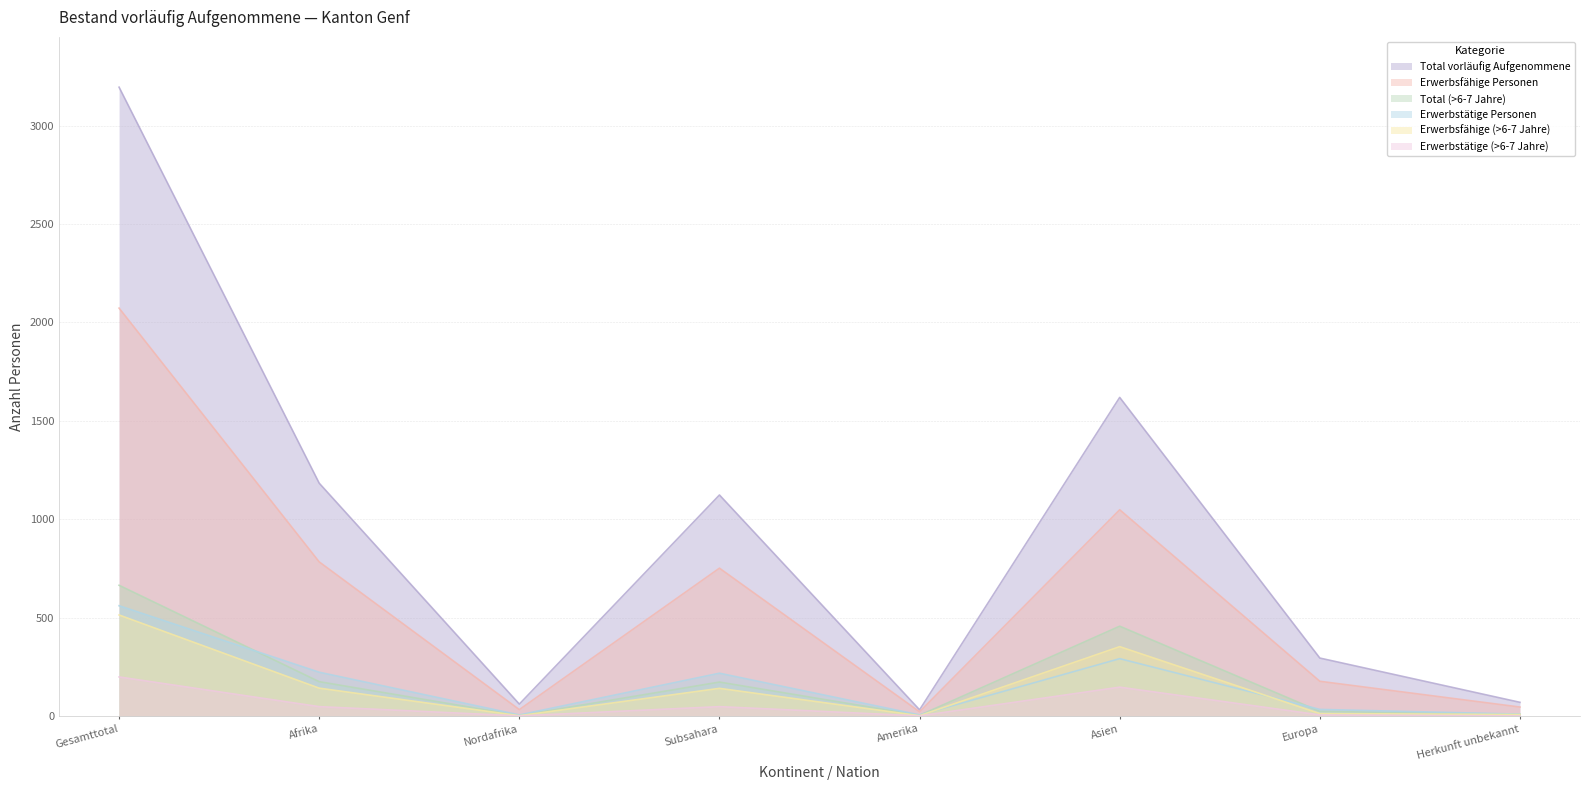

At which label does Total (>6-7 Jahre) reach its peak?

Gesamttotal